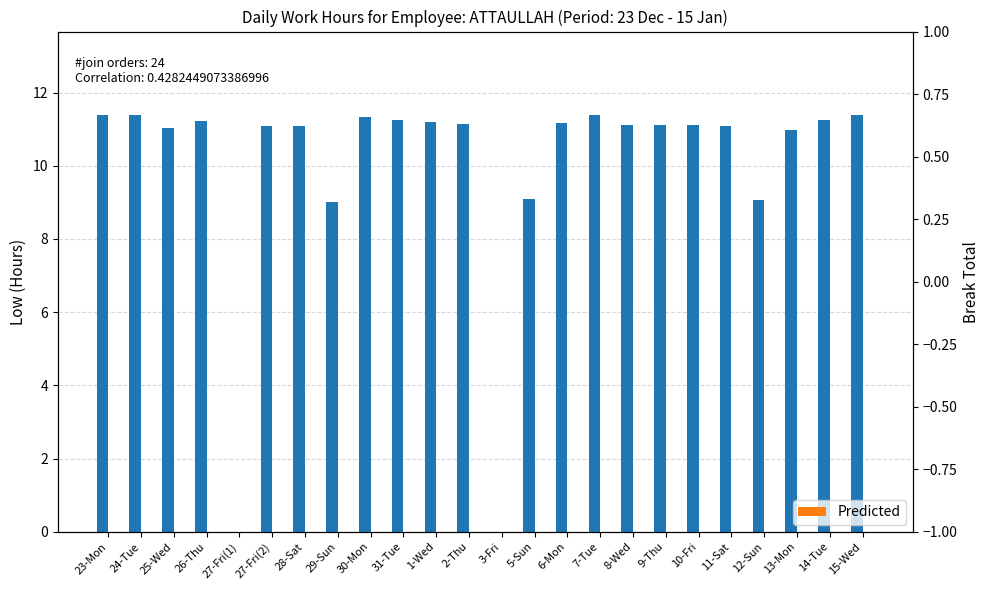

What is the label of the 15th bar from the right?

31-Tue